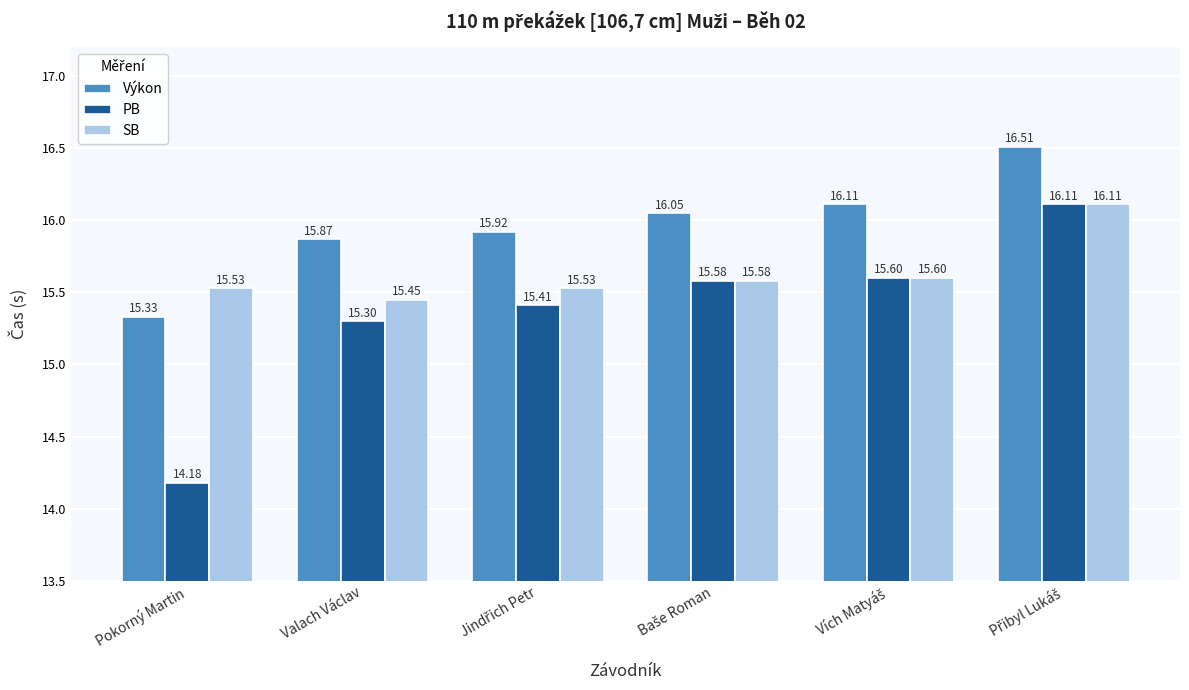

Which category has the lowest value in the Výkon series?

Pokorný Martin